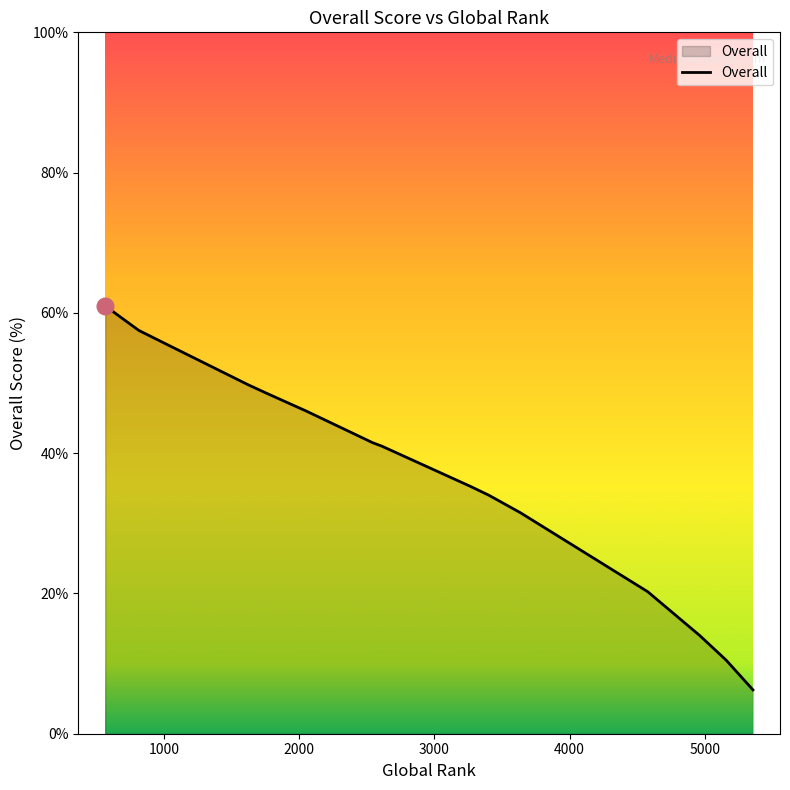

What is the maximum value shown in the chart?

61.0